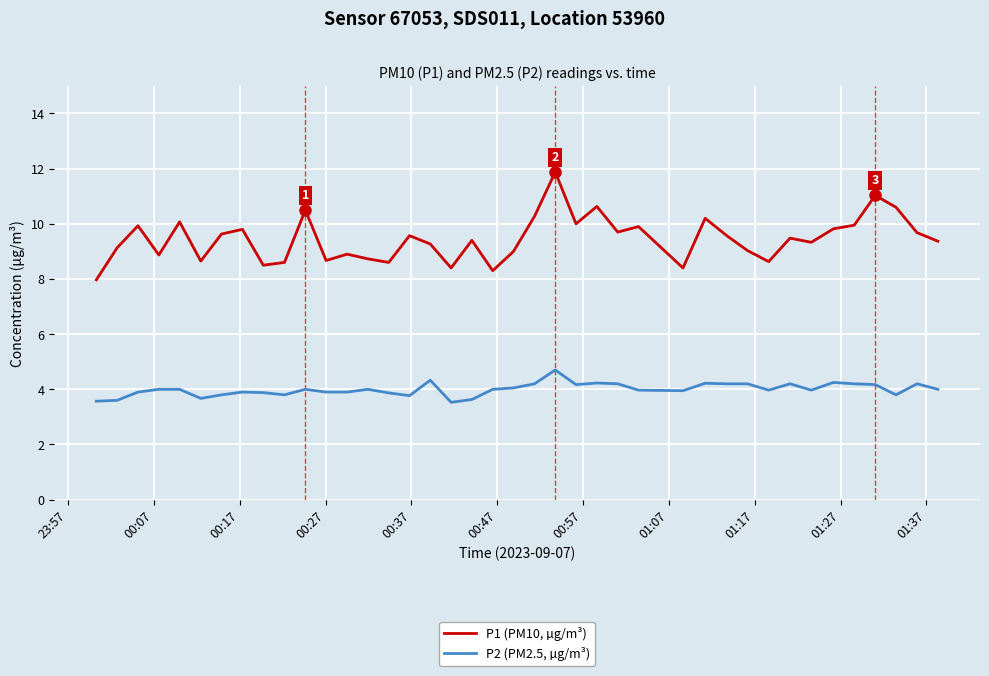

What is the minimum value for P2 (PM2.5, µg/m³)?

3.5